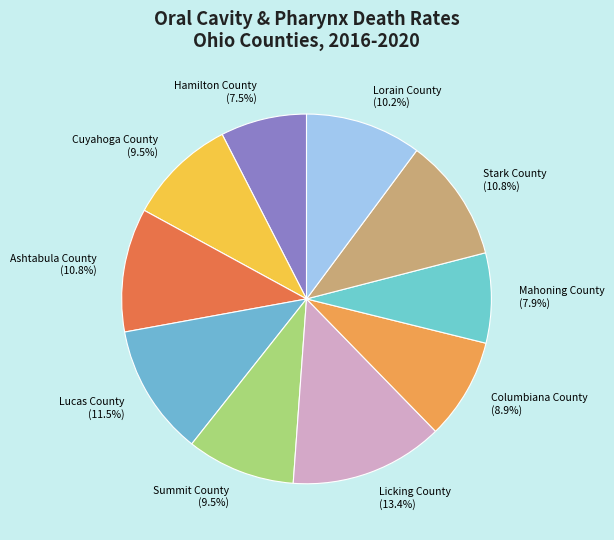

The Ashtabula County slice represents 11% of the pie. True or false?

True